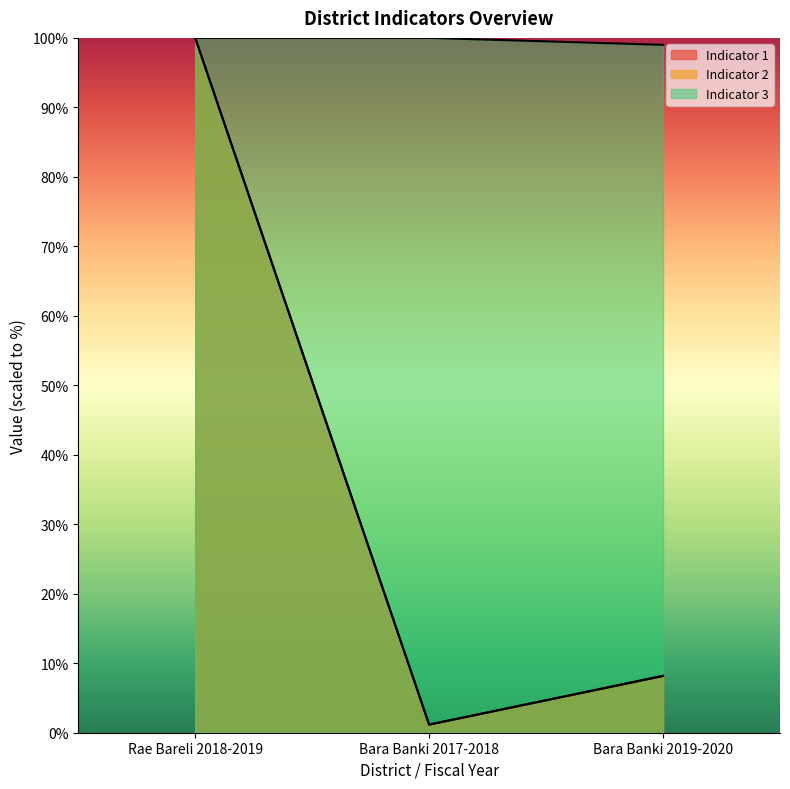

What position from the left is Bara Banki 2017-2018?

2